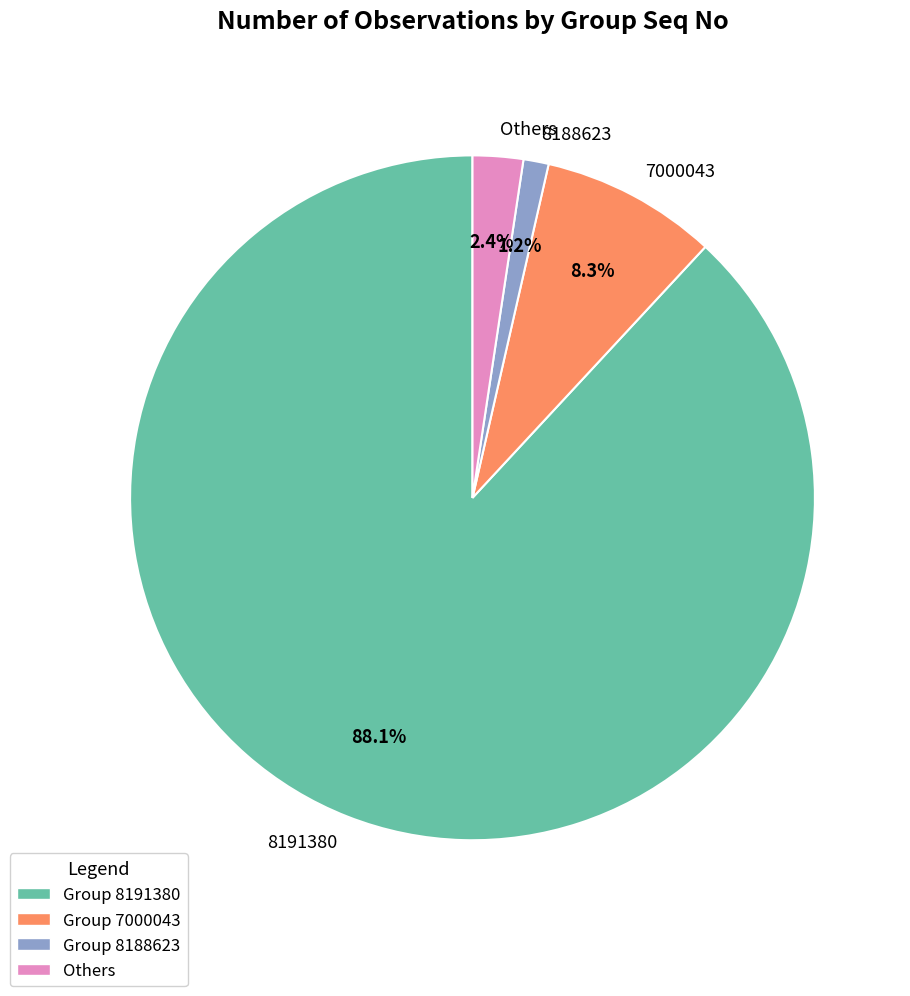

What percentage do 8191380 and 7000043 together represent?

96.4%